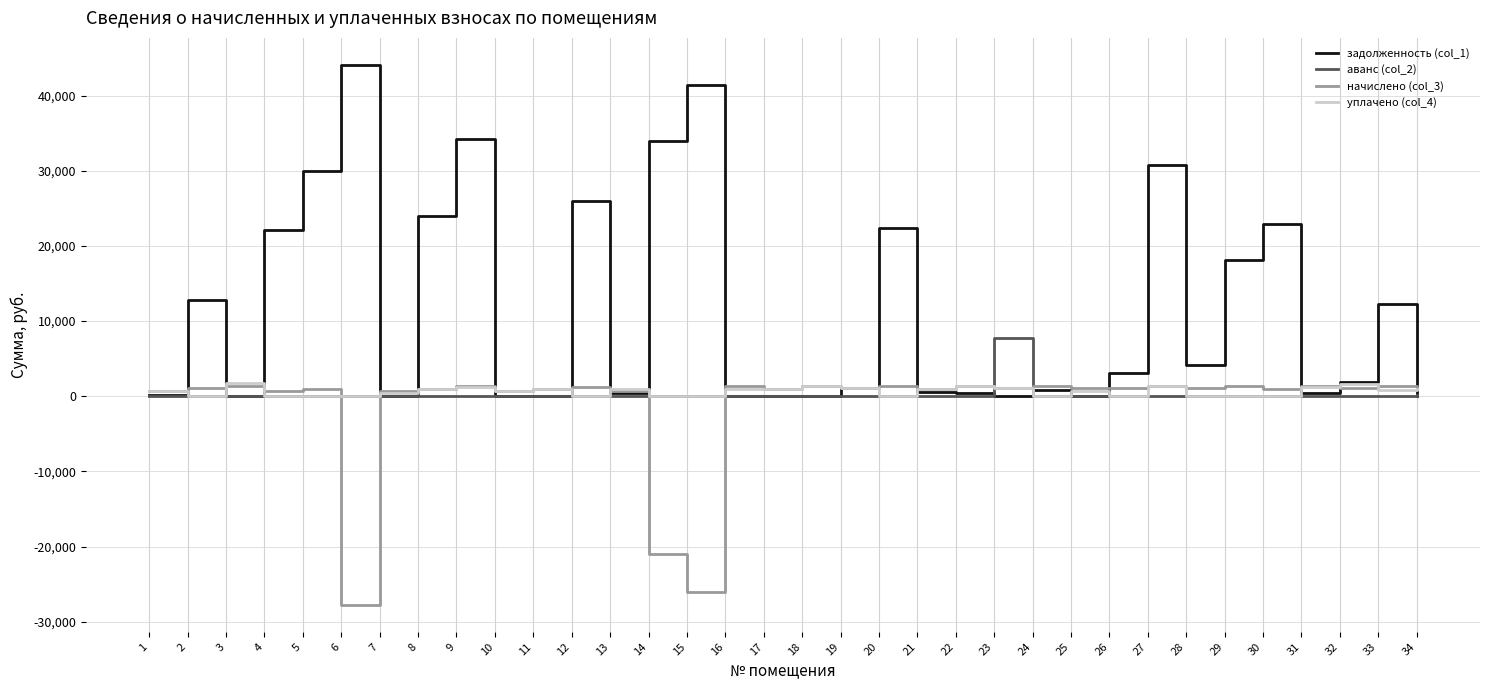

What is the smallest value displayed?

-27756.1